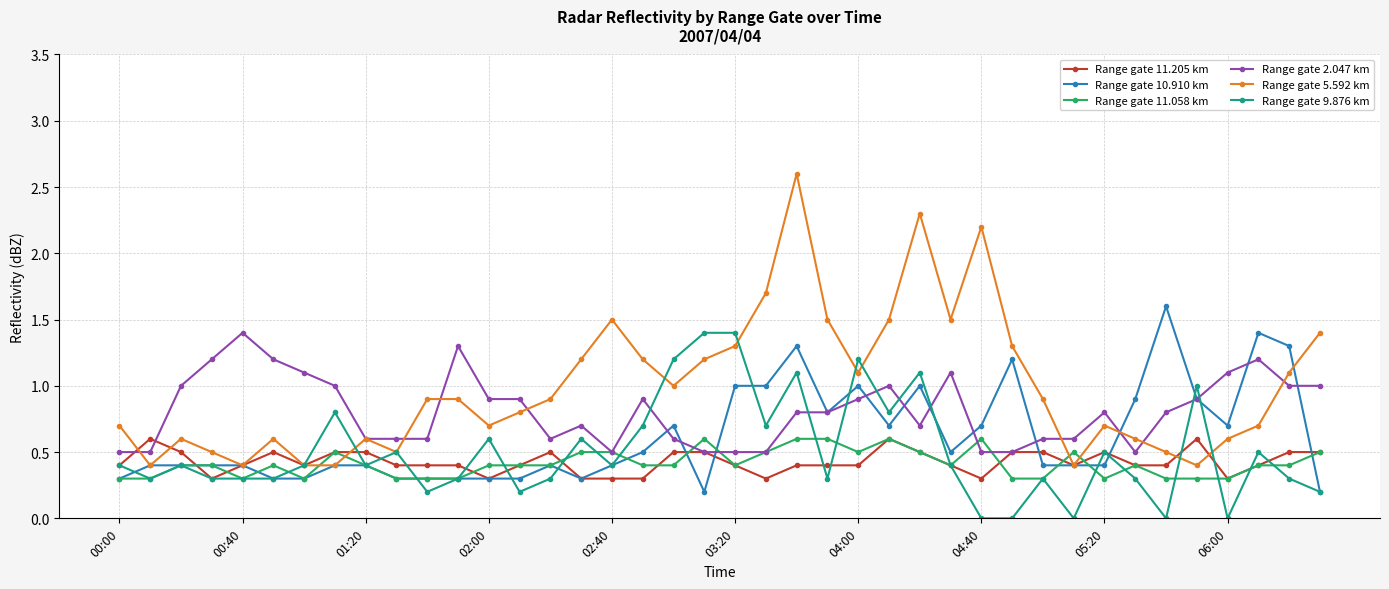

How many lines are shown in the chart?

6